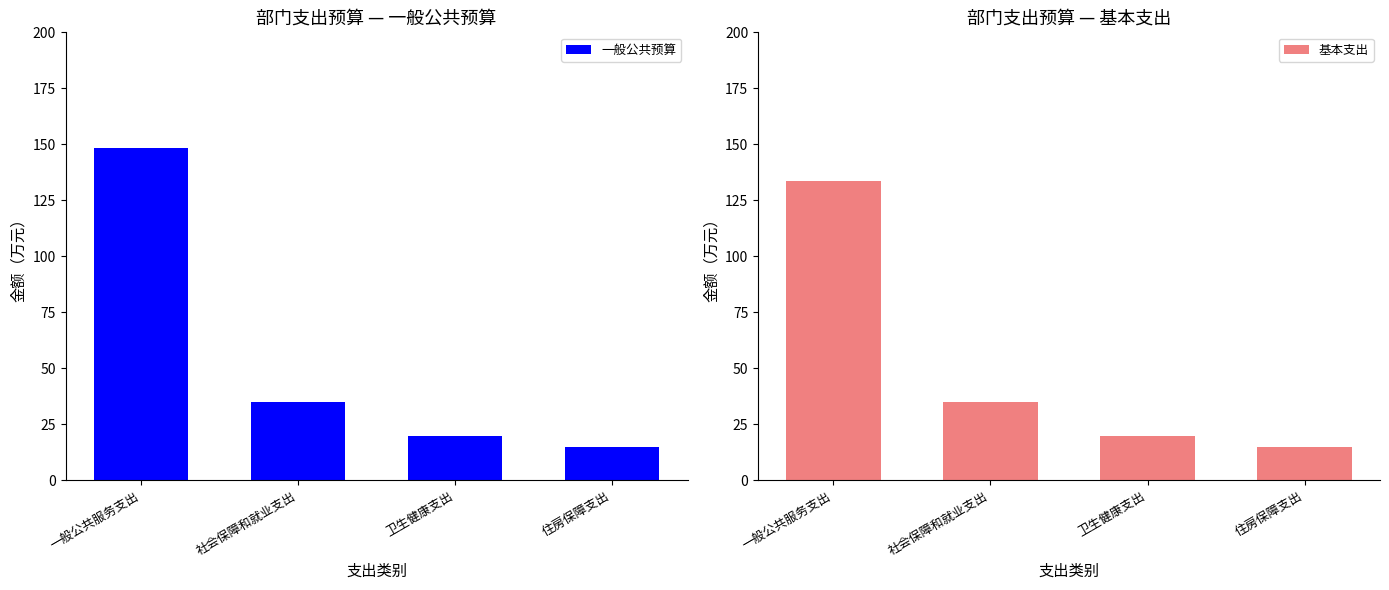

What is the spread (max minus min) of values at 一般公共服务支出?

15.0